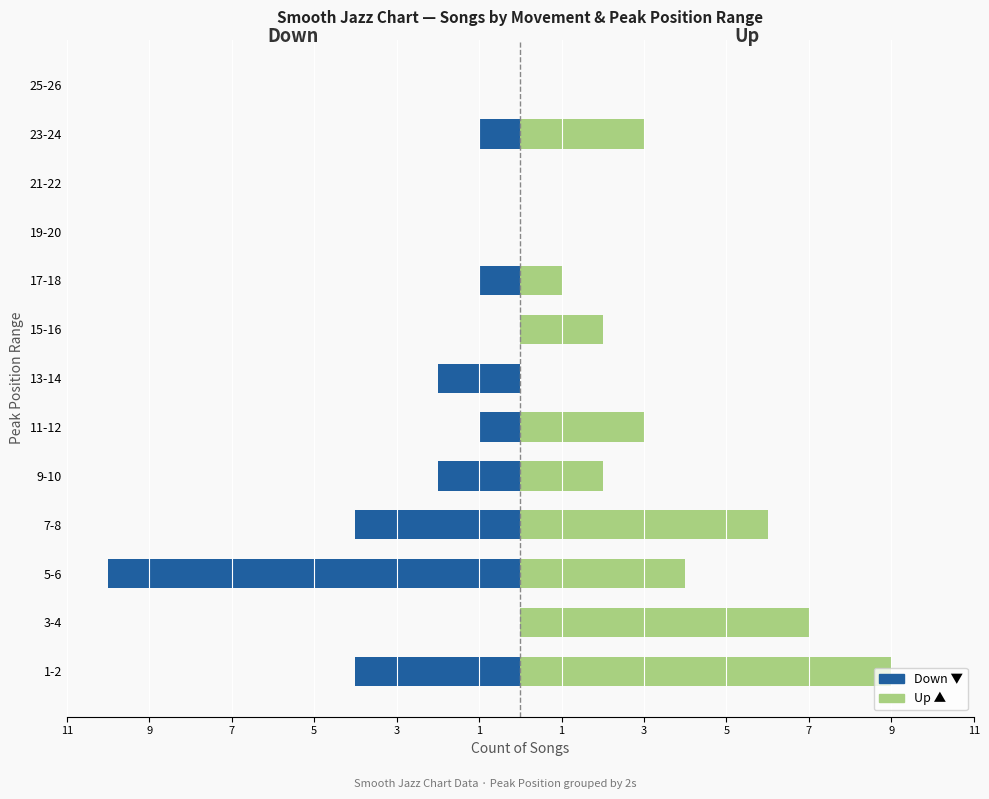

How many Up ▲ values are between 0 and 4?

10